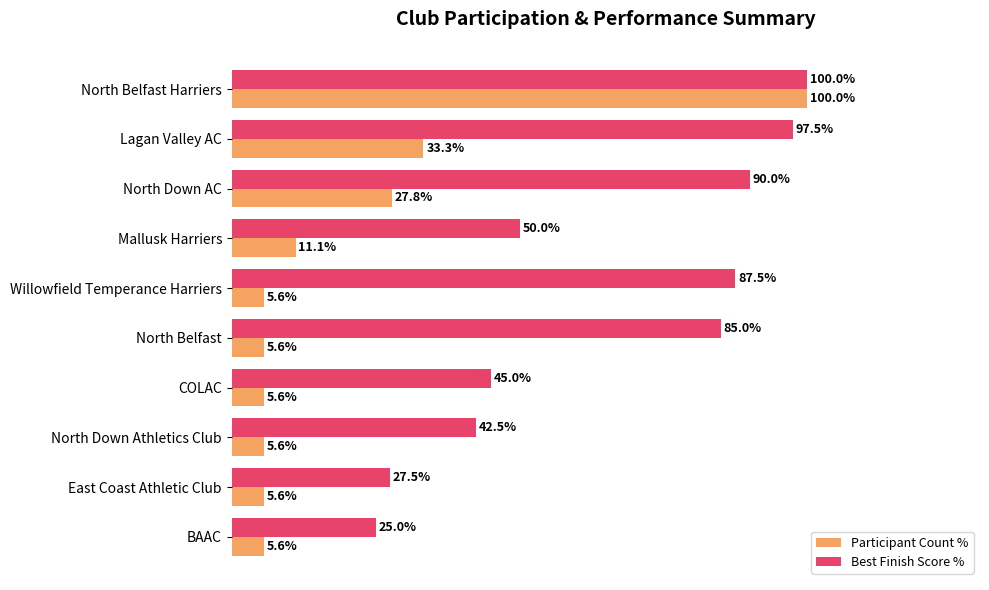

Is the value of Best Finish Score % at COLAC greater than the value of Participant Count % at Lagan Valley AC?

Yes